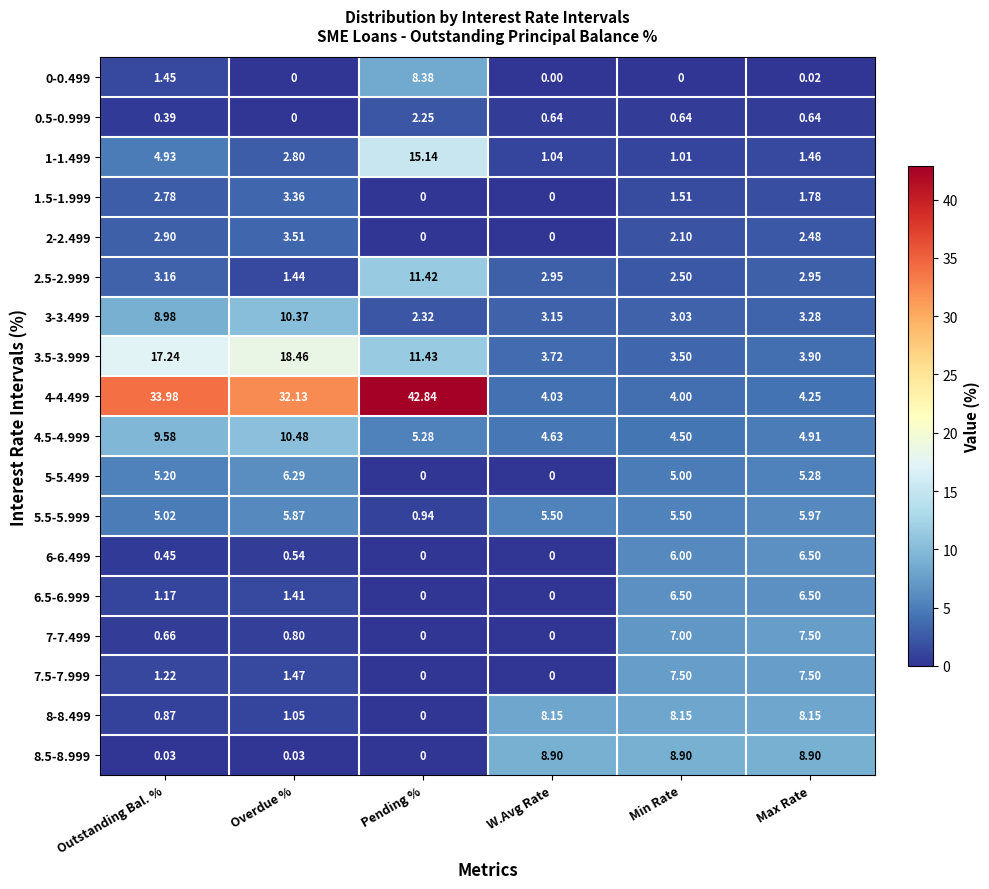

Which label corresponds to the largest value in the chart?

Pending %